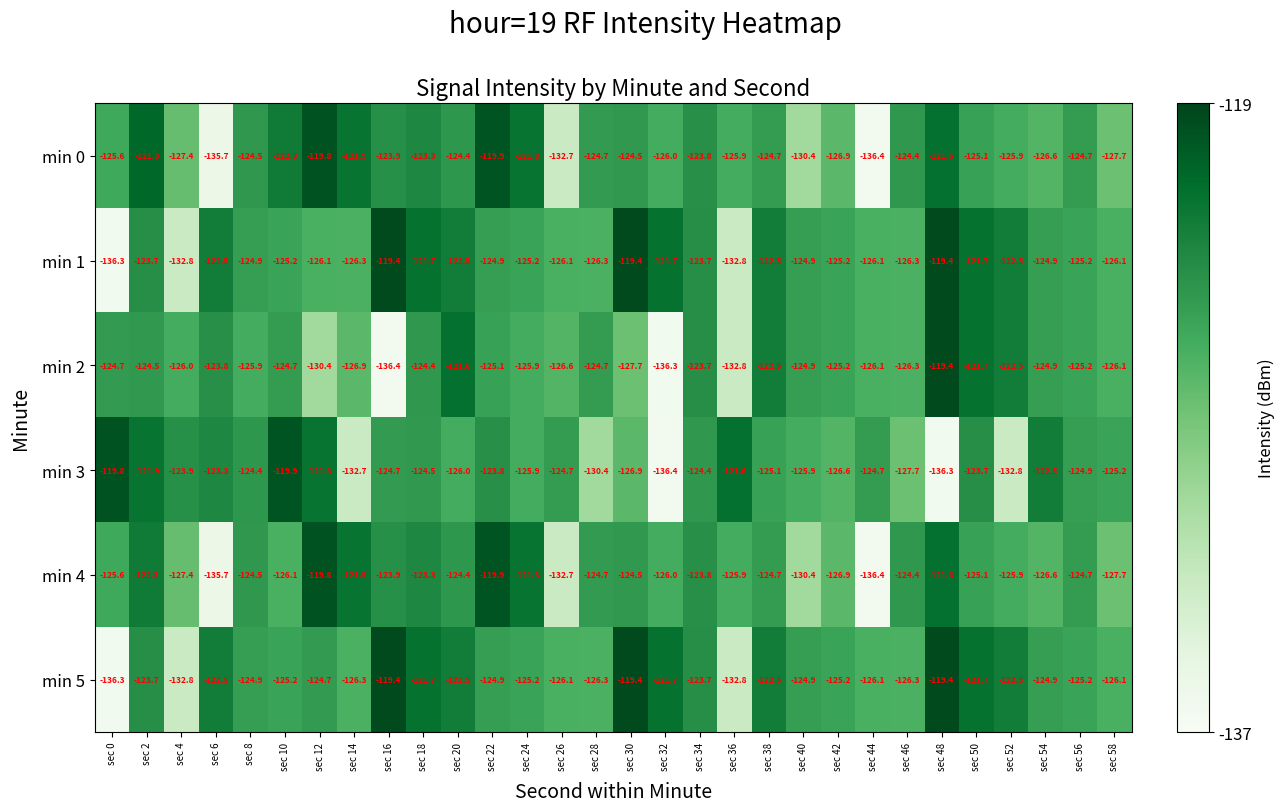

What is the average value of the min 4 series?

-125.6